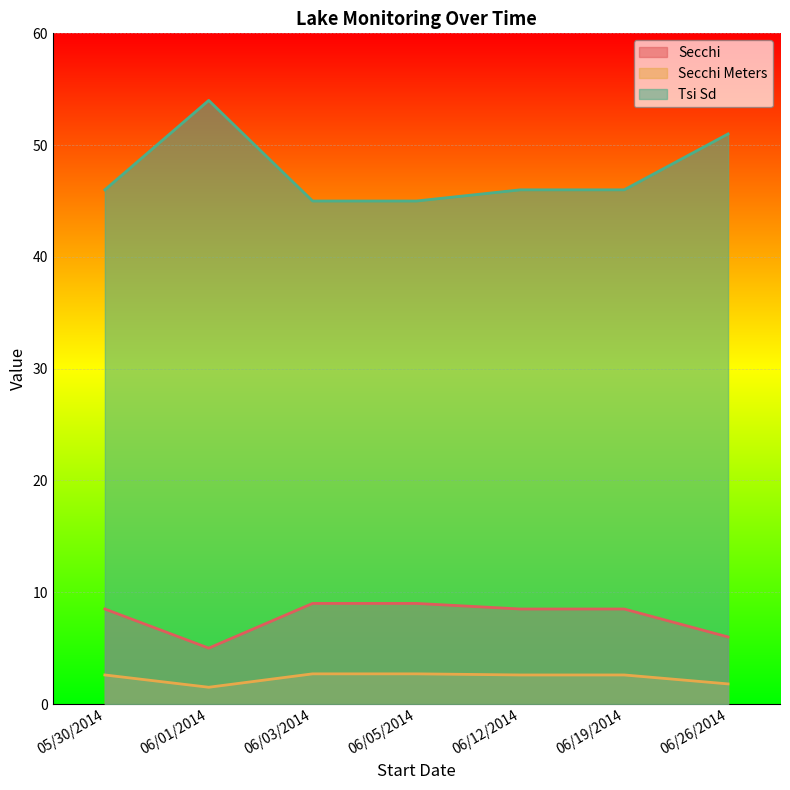

What is the approximate value of Secchi at 06/26/2014?

6.0